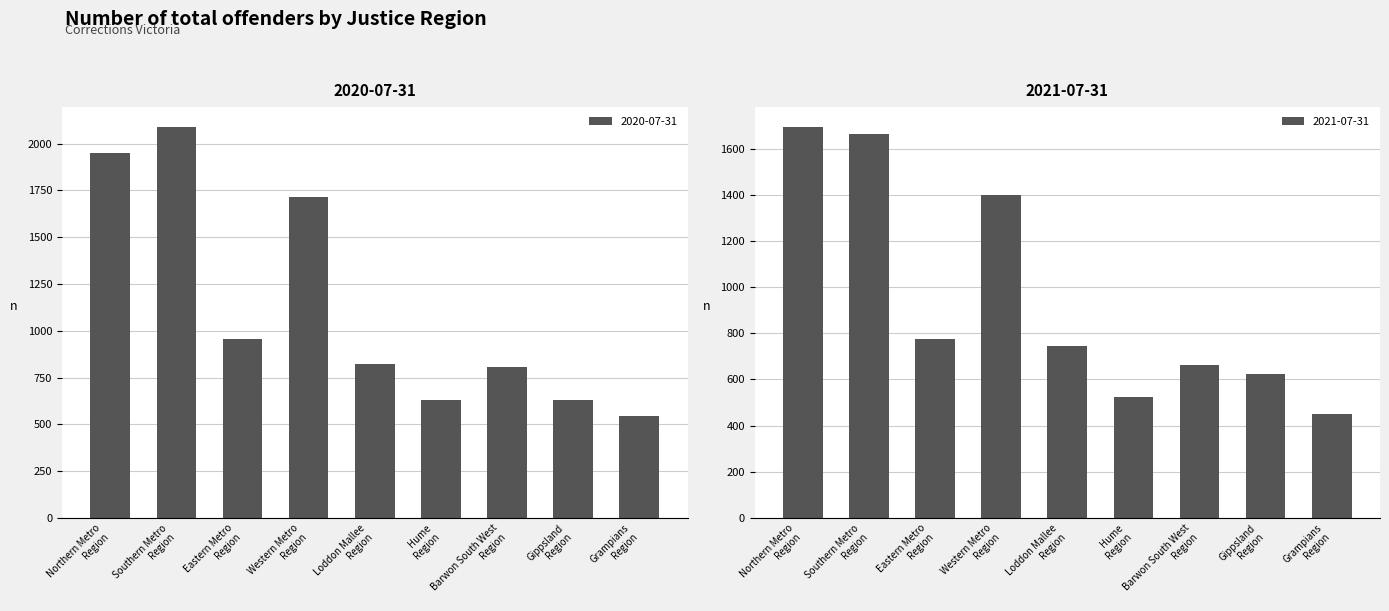

What is the difference between the second highest and second lowest values in the 2021-07-31 series?

1140